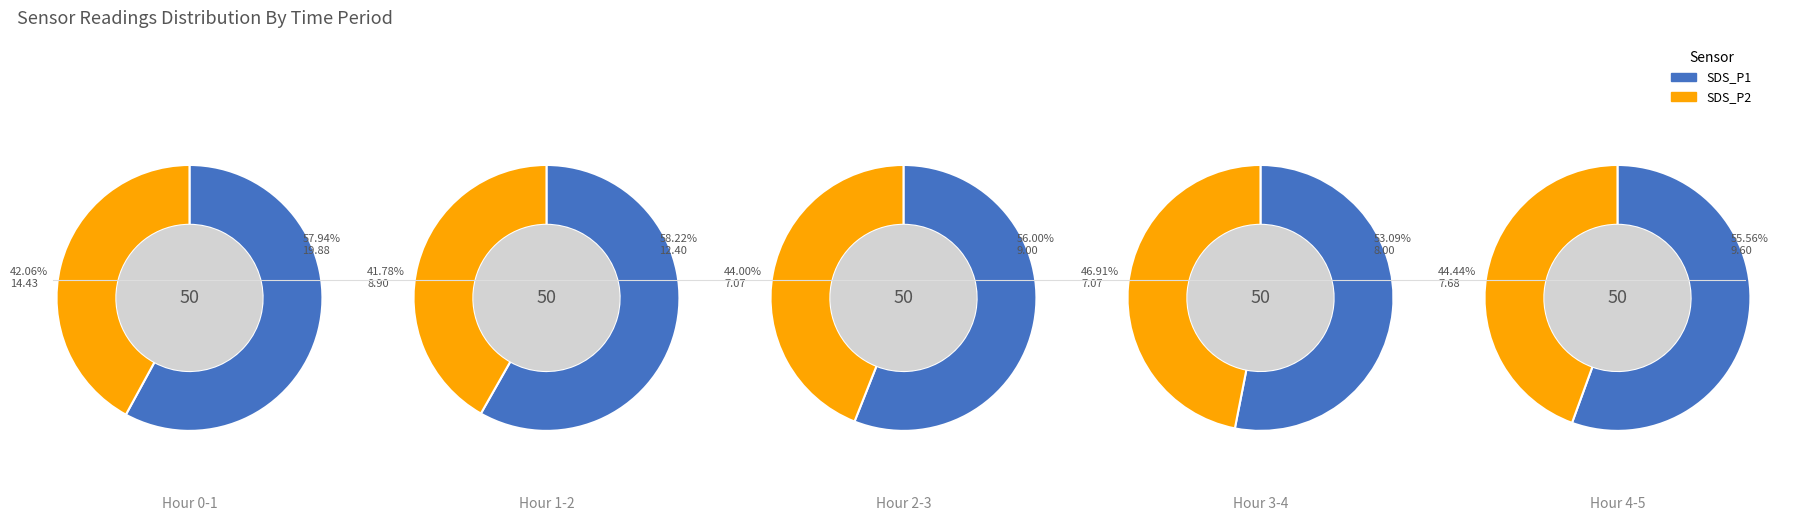

To the nearest percent, what is the difference between the largest and smallest slice percentages?

16%